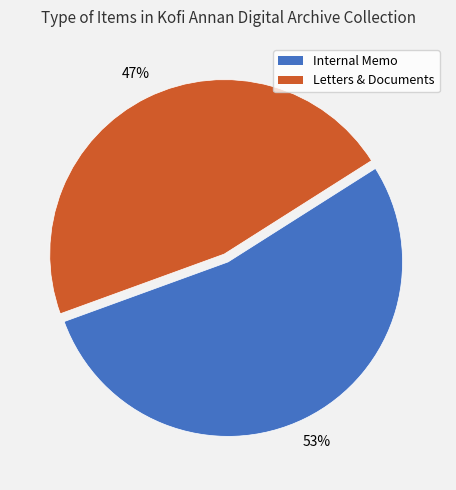

To the nearest percent, what is the average slice percentage?

50%